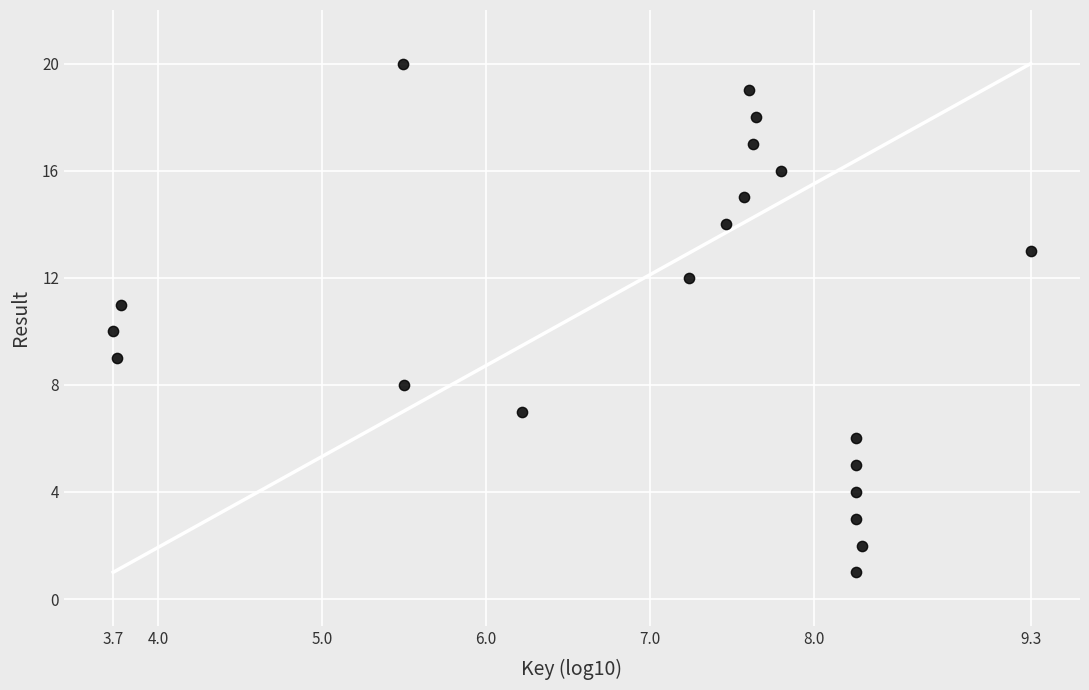

What is the range of Y values (max minus min)?

19